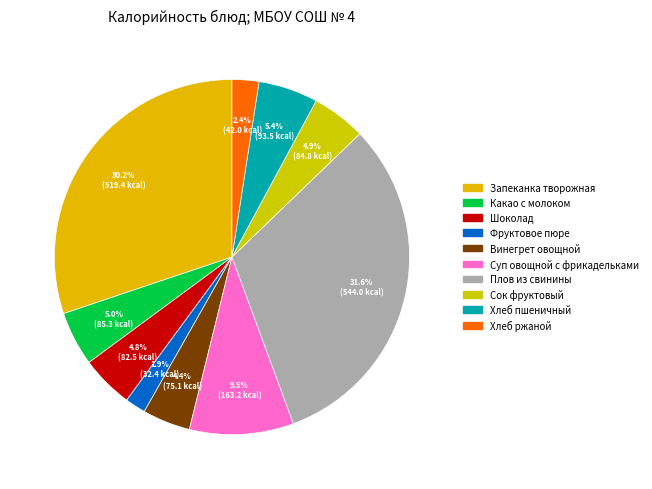

To the nearest percent, what is the combined percentage of Суп овощной с фрикадельками and Фруктовое пюре?

11%